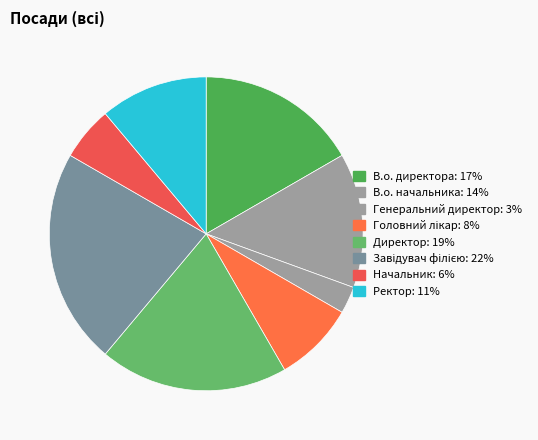

What is the smallest slice in the pie chart?

Генеральний директор